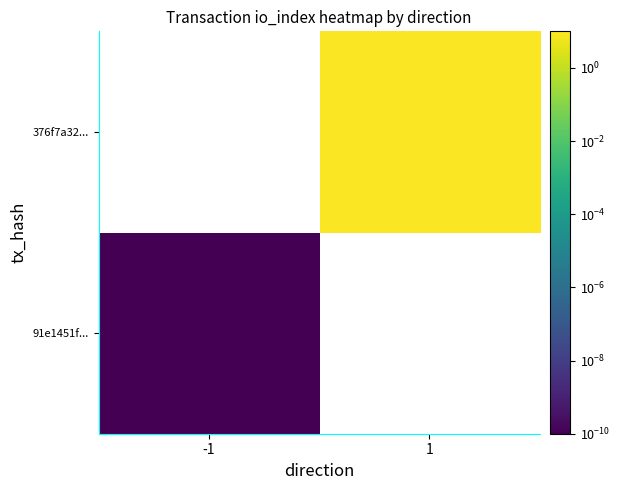

Which has a higher value, -1 or 1?

1